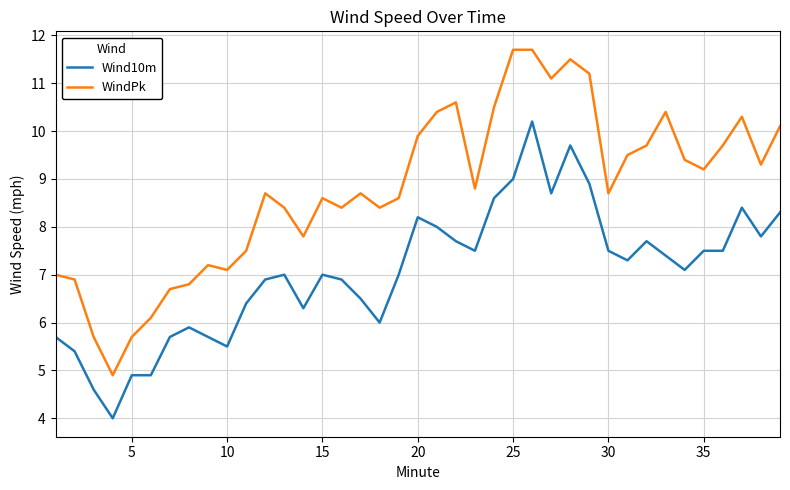

Which series has the largest total across all categories?

WindPk